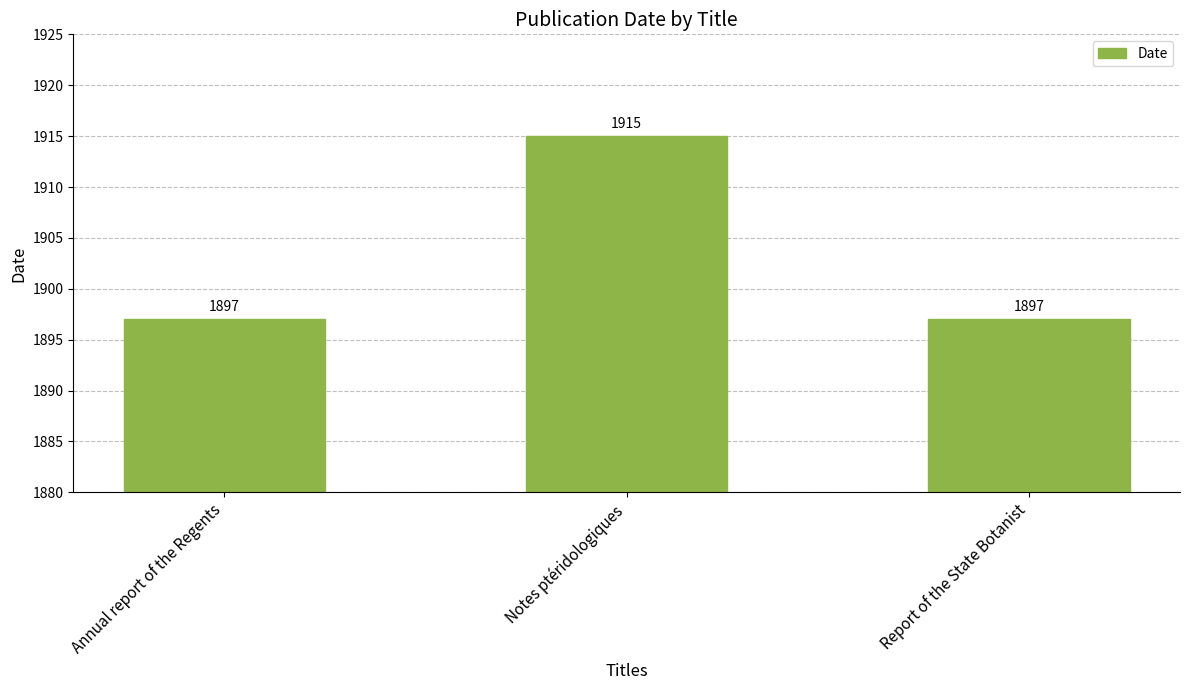

How many values are between 1897 and 1915?

3